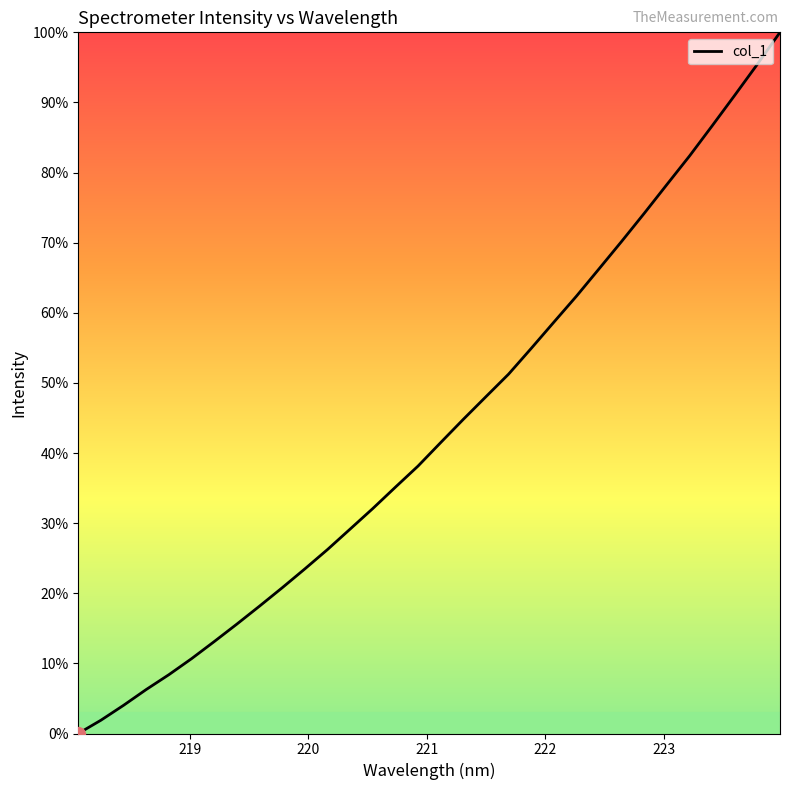

What is the difference between the maximum and minimum values?

100.0